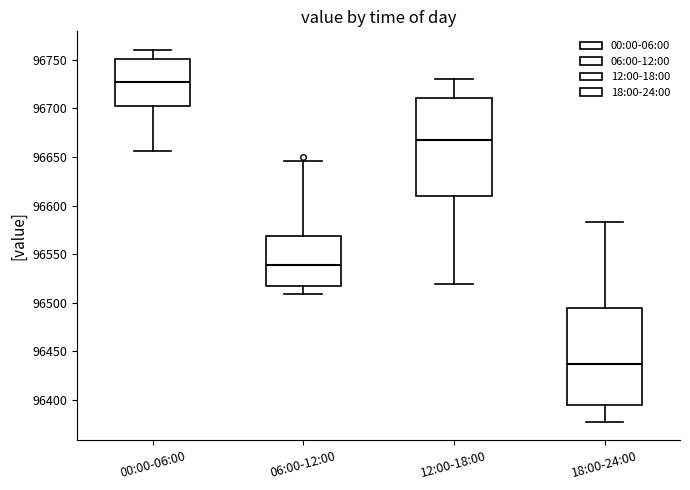

Which box has the highest median line?

00:00-06:00